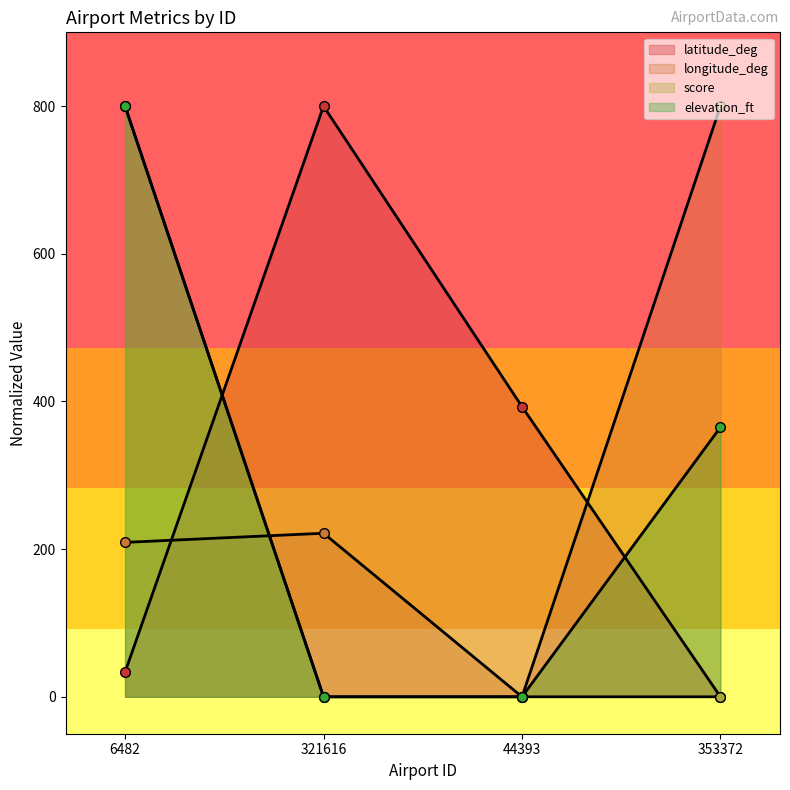

Which series has the largest total across all categories?

longitude_deg